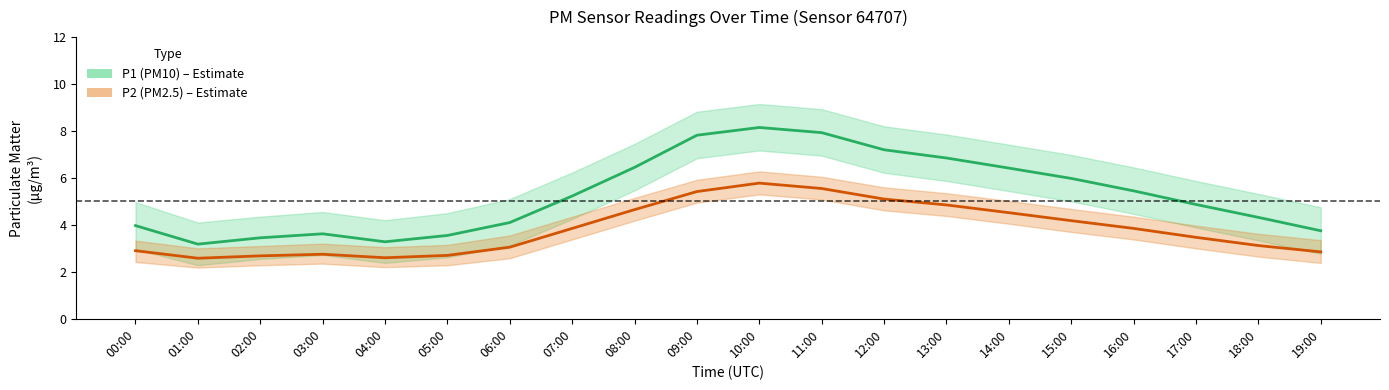

True or false: P2_lower and P2 intersect in this chart.

False